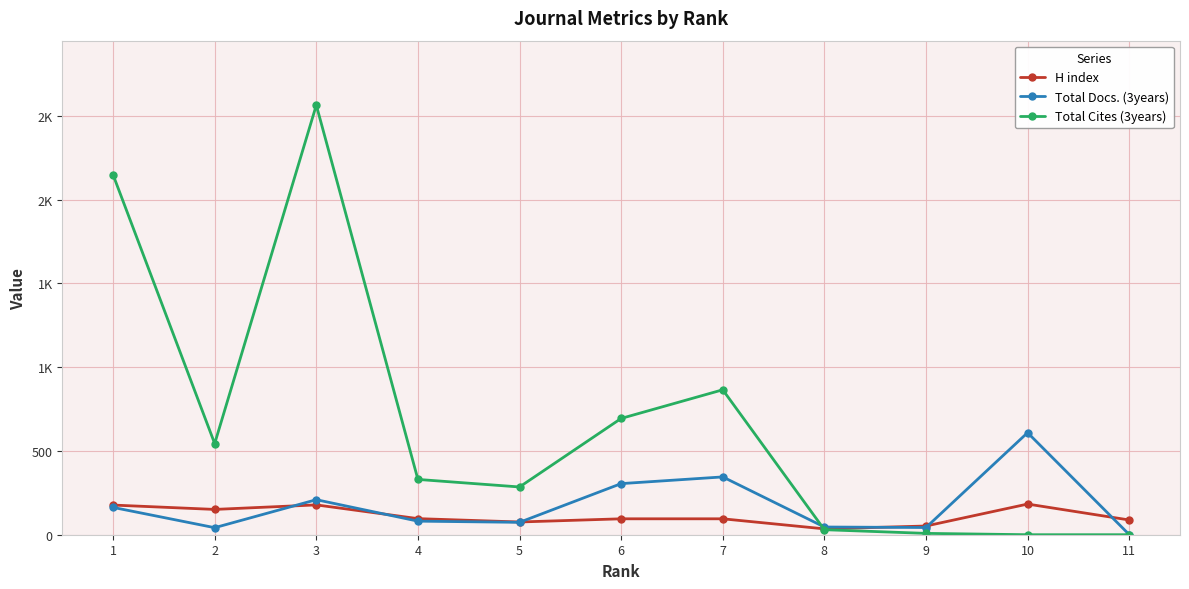

At how many categories does at least one series exceed 1758?

2